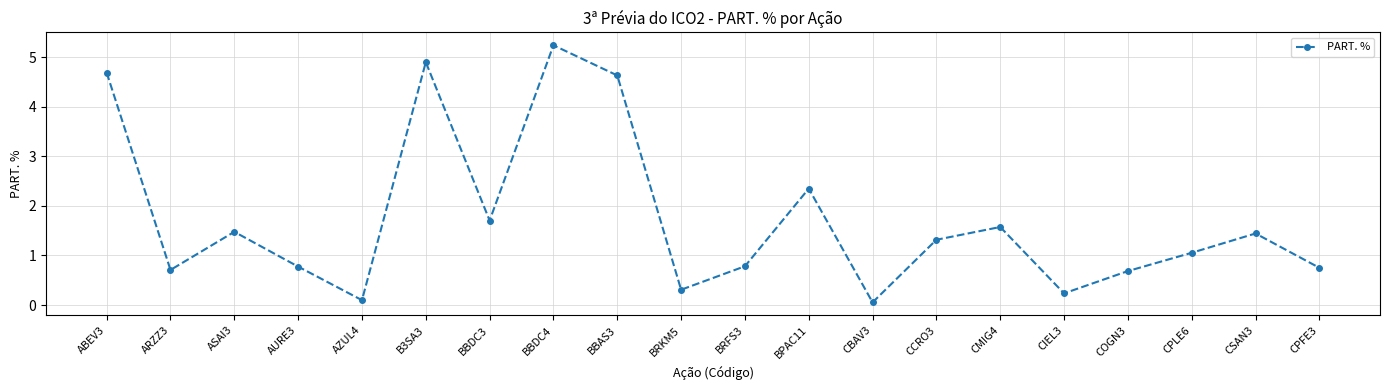

What is the label of the 6th point from the right?

CMIG4